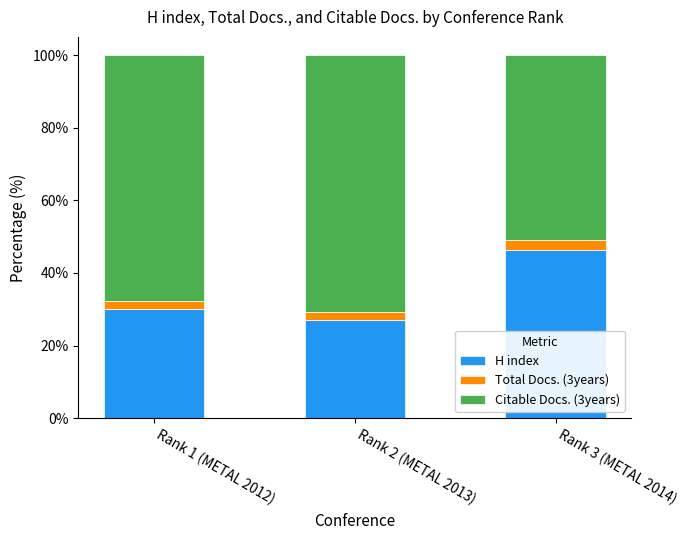

True or false: H index has a value of 46.3 at Rank 3 (METAL 2014).

True